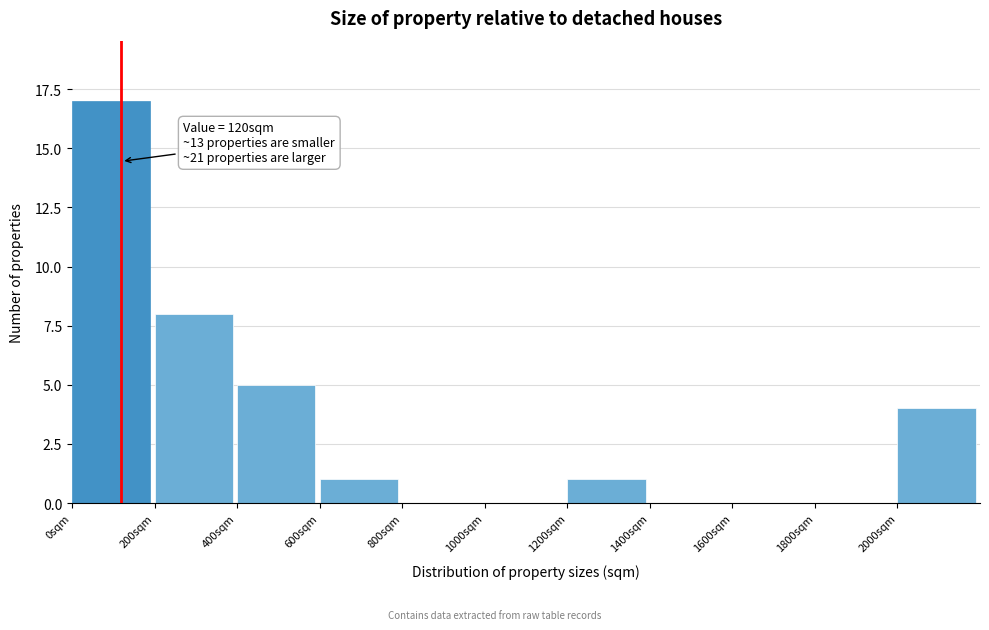

Which range on the x-axis has the tallest bar?

0 to 200